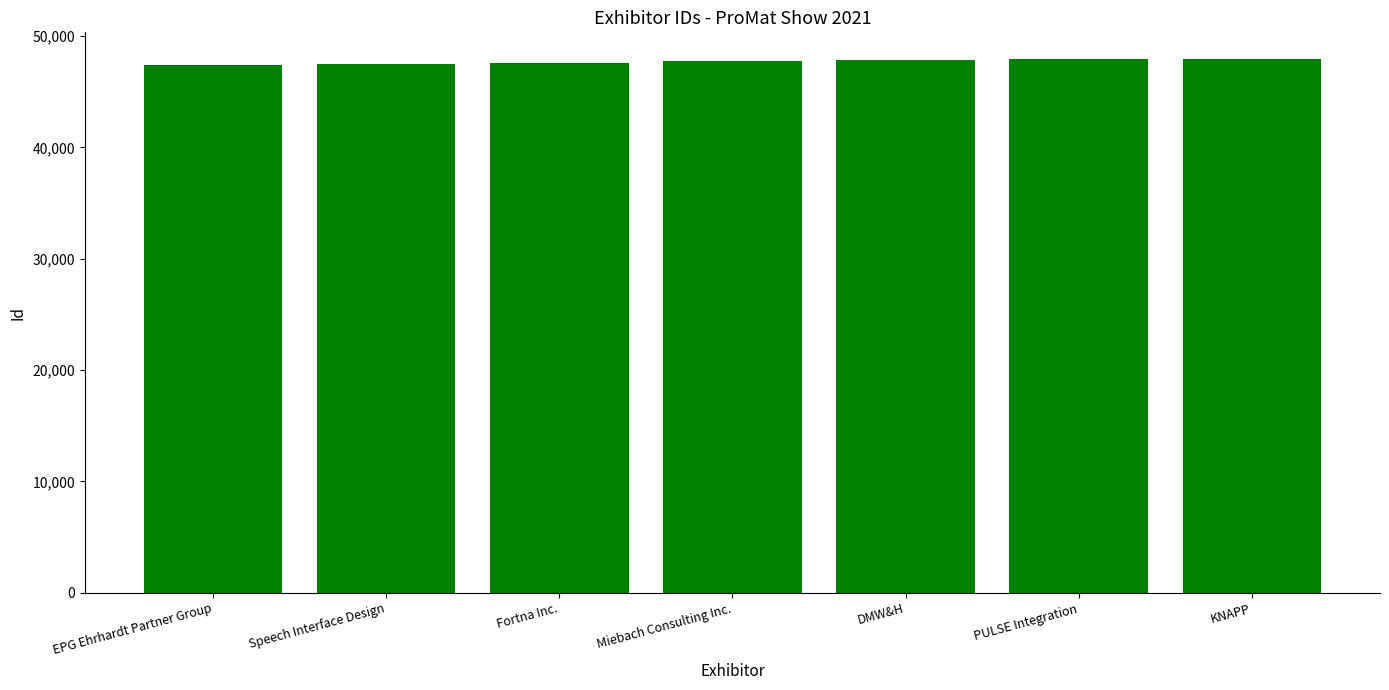

What is the value of the 1st bar from the left?

47371